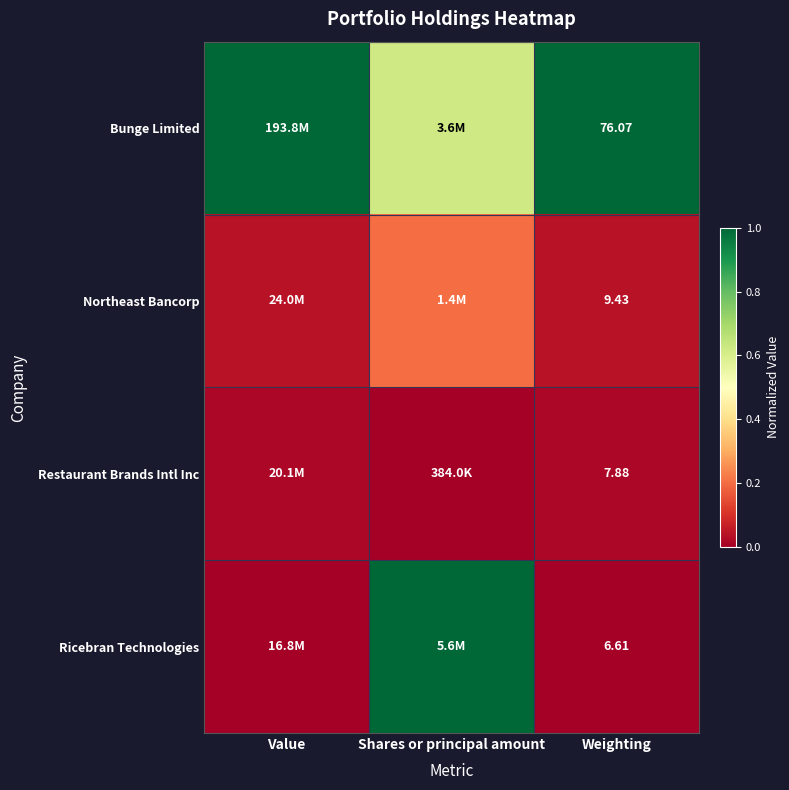

The Restaurant Brands Intl Inc series shows 0.0 at Shares or principal amount. True or false?

True